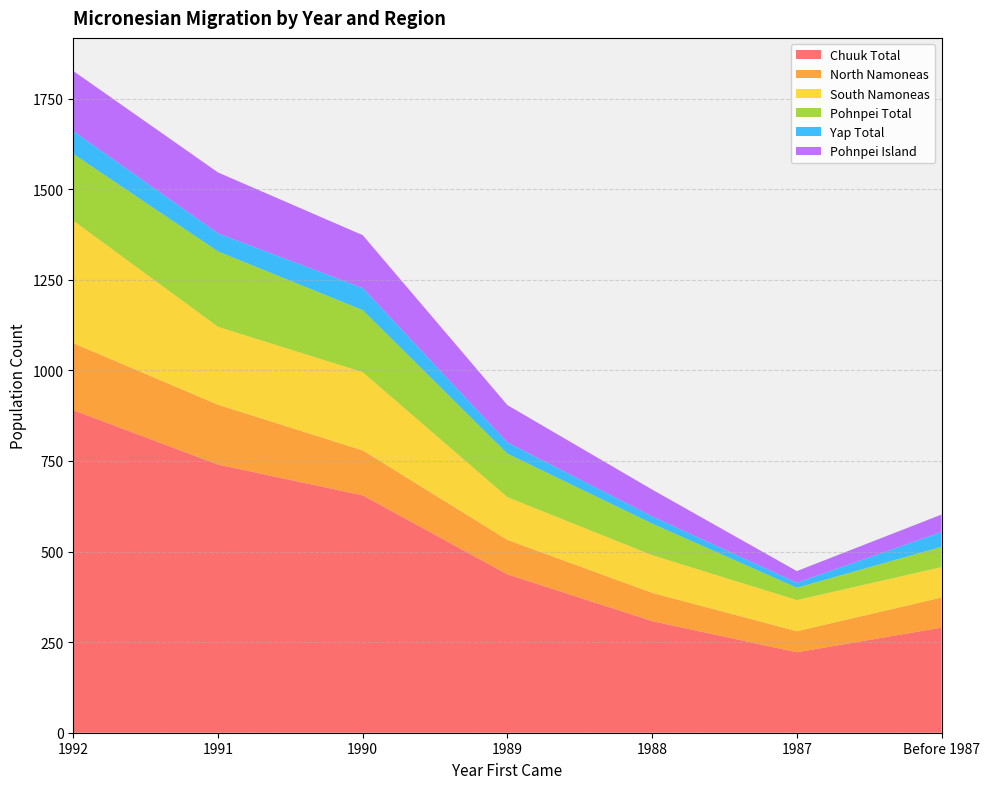

Reading left to right, transcribe all the data shown in this chart.

Chuuk Total: 1992=890	1991=740	1990=655	1989=437	1988=308	1987=222	Before 1987=290
North Namoneas: 1992=185	1991=165	1990=124	1989=95	1988=78	1987=58	Before 1987=83
South Namoneas: 1992=338	1991=215	1990=216	1989=118	1988=104	1987=86	Before 1987=84
Pohnpei Total: 1992=184	1991=208	1990=171	1989=120	1988=87	1987=34	Before 1987=56
Yap Total: 1992=63	1991=50	1990=61	1989=31	1988=20	1987=14	Before 1987=41
Pohnpei Island: 1992=166	1991=168	1990=146	1989=103	1988=74	1987=32	Before 1987=48